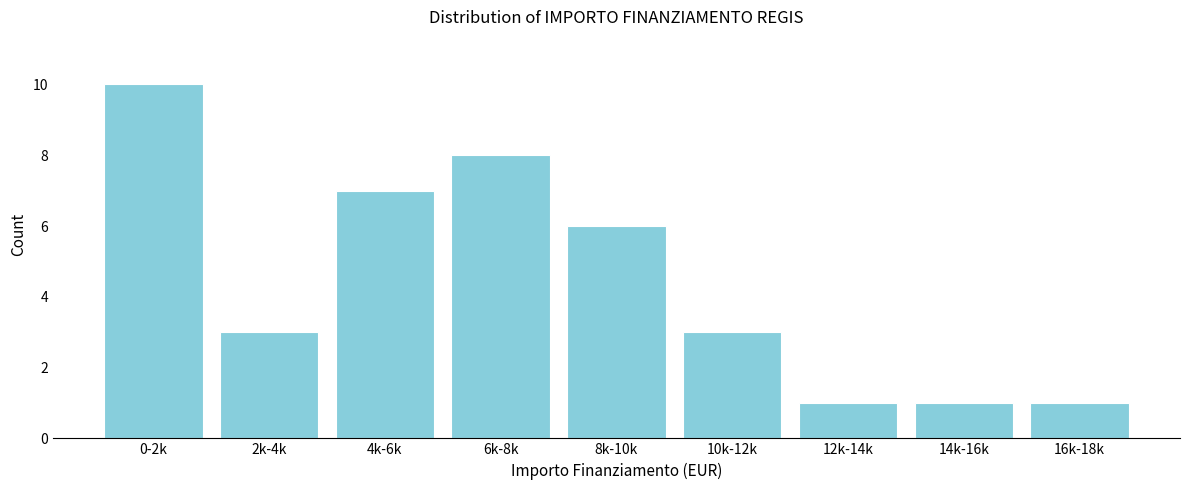

Reading left to right, what are all the values shown in this chart?

0-2k=10	2k-4k=3	4k-6k=7	6k-8k=8	8k-10k=6	10k-12k=3	12k-14k=1	14k-16k=1	16k-18k=1